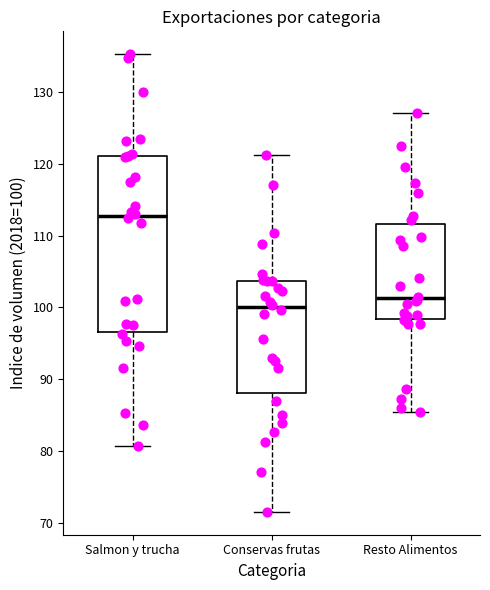

Where does the median line of the box for Resto Alimentos sit on the y-axis? The values are not printed on the chart, so give them approximately, as read against the axis.

101